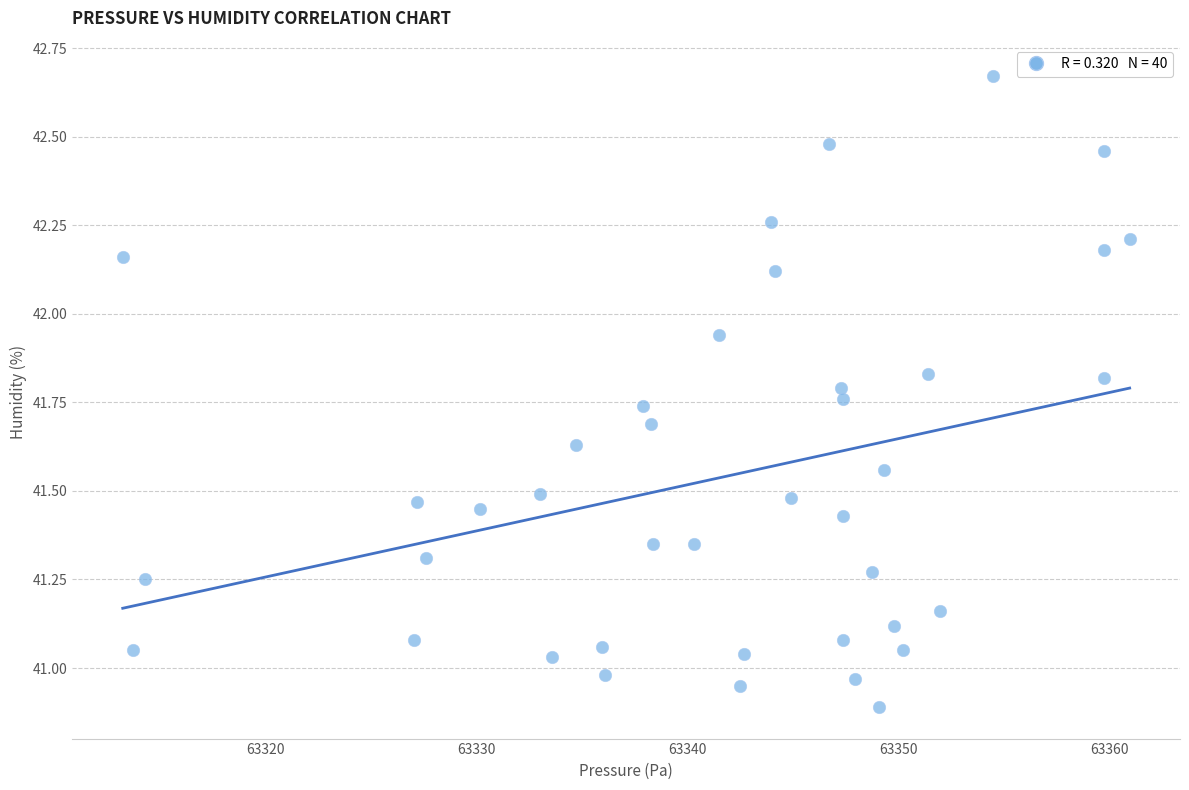

What is the range of X values (max minus min)?

47.7